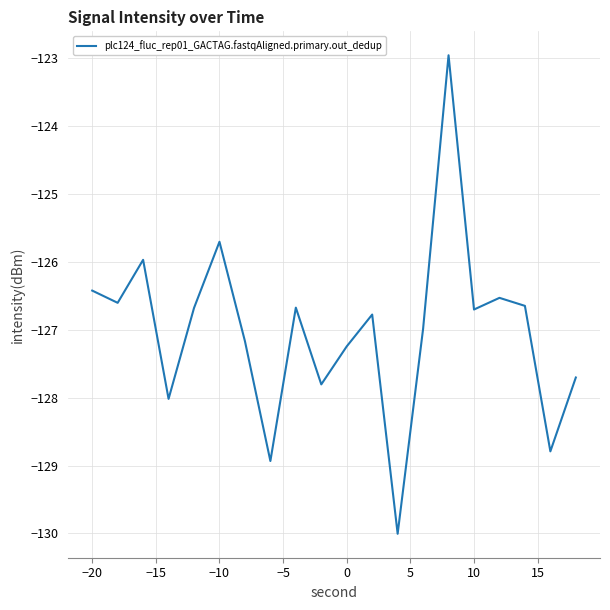

What is the difference between the maximum and minimum values?

7.0